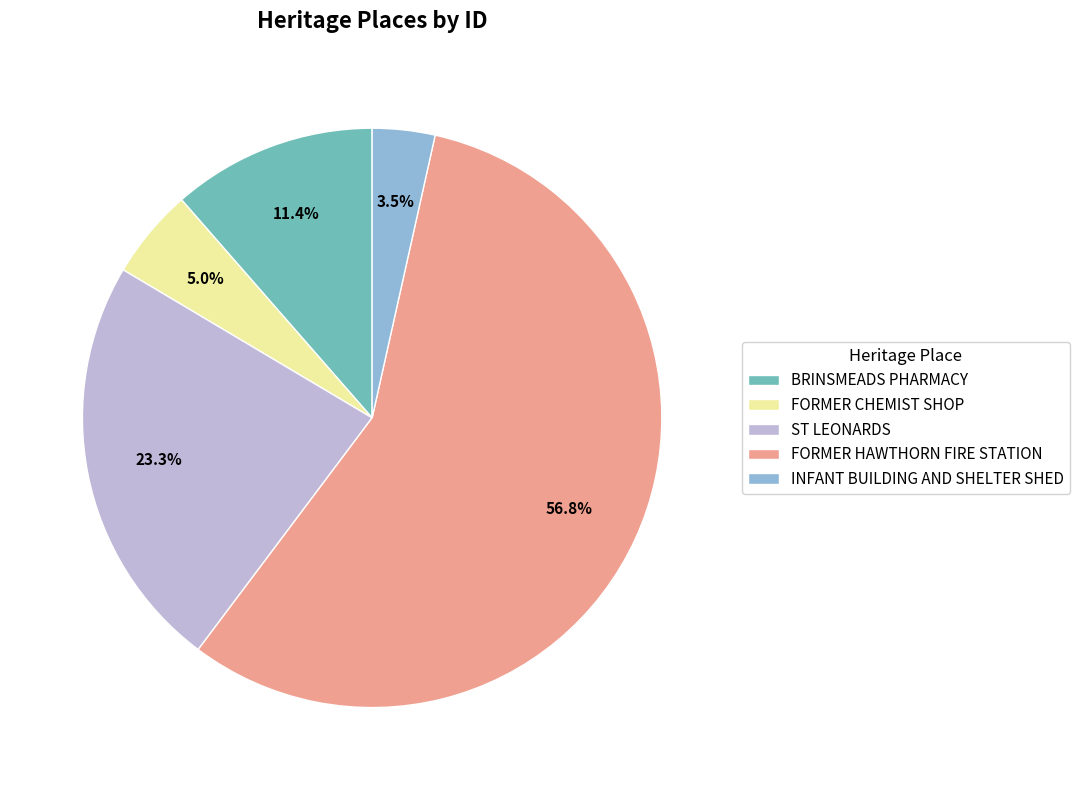

Rank the categories by value from lowest to highest.

INFANT BUILDING AND SHELTER SHED, FORMER CHEMIST SHOP, BRINSMEADS PHARMACY, ST LEONARDS, FORMER HAWTHORN FIRE STATION